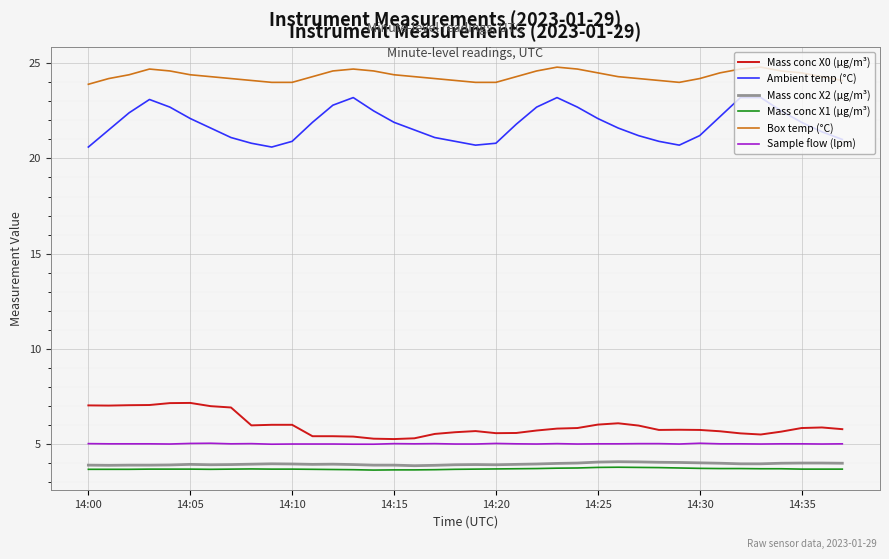

Which series has the largest total across all categories?

Box temp (°C)